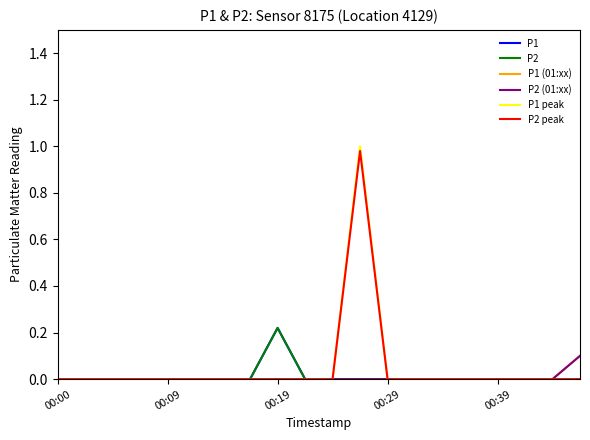

Reading left to right, transcribe all the data shown in this chart.

P1: 0.0	0.0	0.0	0.0	0.0	0.0	0.0	0.0	0.2	0.0	0.0	0.0	0.0	0.0	0.0	0.0	0.0	0.0	0.0	0.0
P2: 0.0	0.0	0.0	0.0	0.0	0.0	0.0	0.0	0.2	0.0	0.0	0.0	0.0	0.0	0.0	0.0	0.0	0.0	0.0	0.0
P1 (01:xx): 0.0	0.0	0.0	0.0	0.0	0.0	0.0	0.0	0.0	0.0	0.0	0.0	0.0	0.0	0.0	0.0	0.0	0.0	0.0	0.1
P2 (01:xx): 0.0	0.0	0.0	0.0	0.0	0.0	0.0	0.0	0.0	0.0	0.0	0.0	0.0	0.0	0.0	0.0	0.0	0.0	0.0	0.1
P1 peak: 0.0	0.0	0.0	0.0	0.0	0.0	0.0	0.0	0.0	0.0	0.0	1.0	0.0	0.0	0.0	0.0	0.0	0.0	0.0	0.0
P2 peak: 0.0	0.0	0.0	0.0	0.0	0.0	0.0	0.0	0.0	0.0	0.0	1.0	0.0	0.0	0.0	0.0	0.0	0.0	0.0	0.0